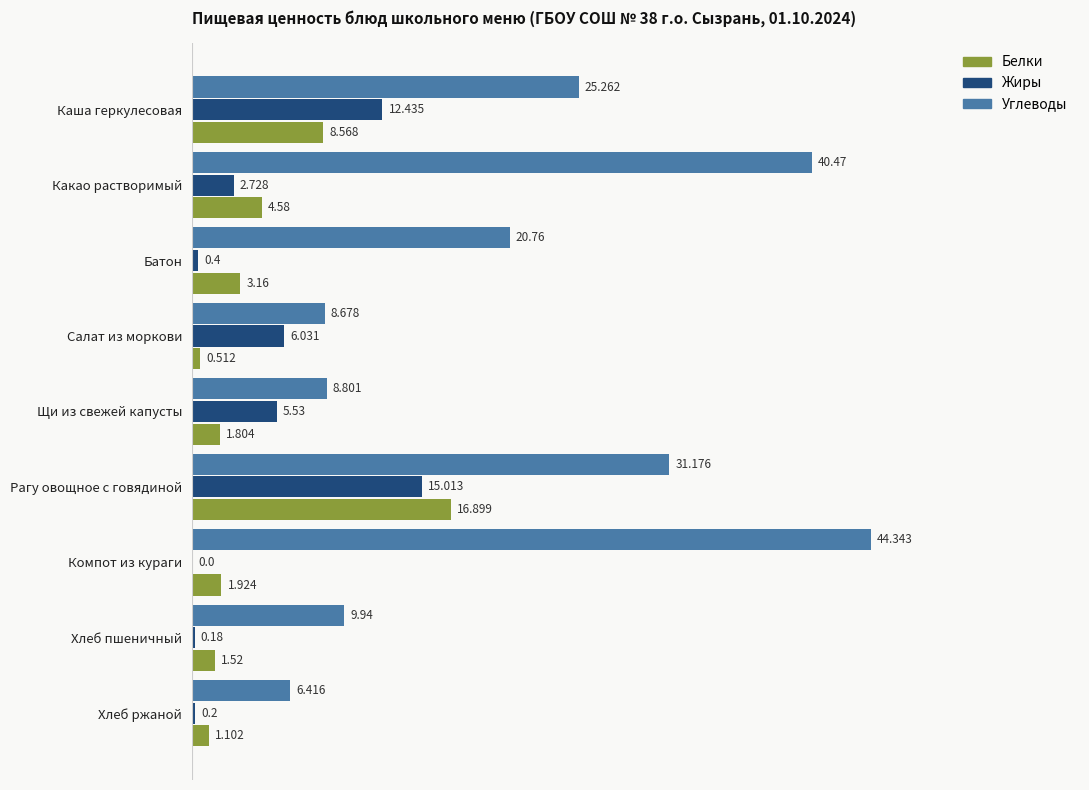

Between Какао растворимый and Салат из моркови, which series saw the biggest shift?

Углеводы